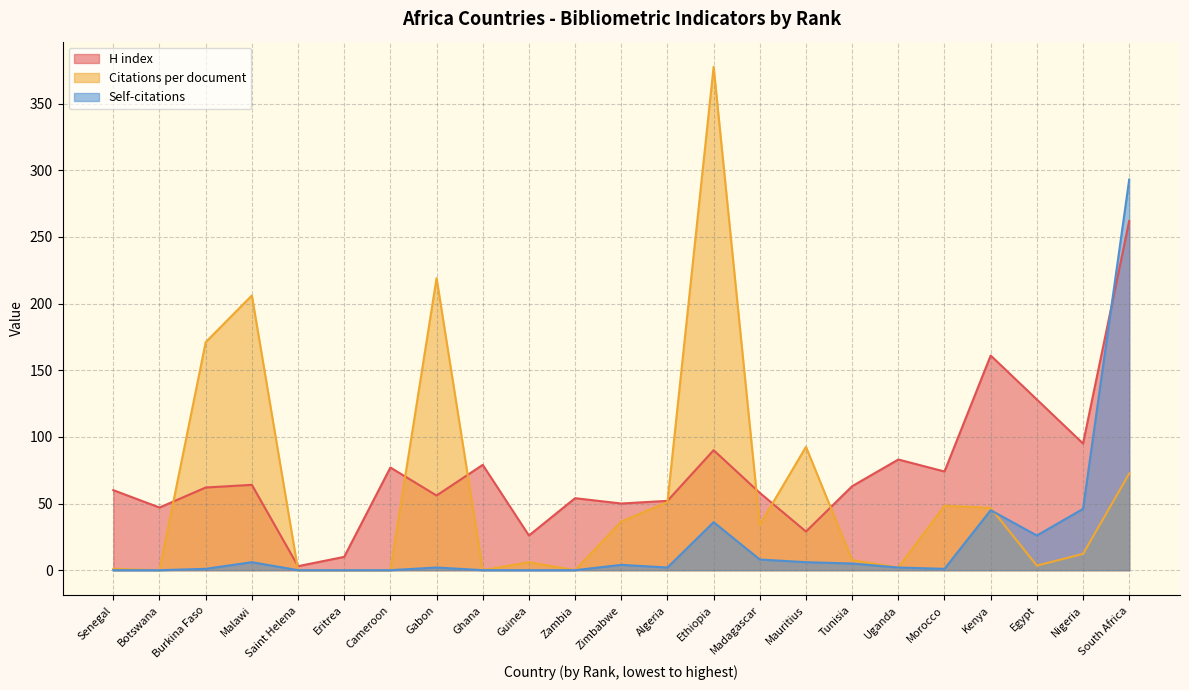

What is the label of the 8th point from the right?

Mauritius